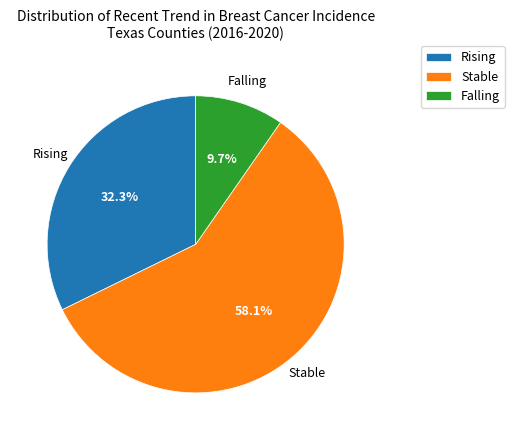

Does Falling account for over 50% of the chart?

No